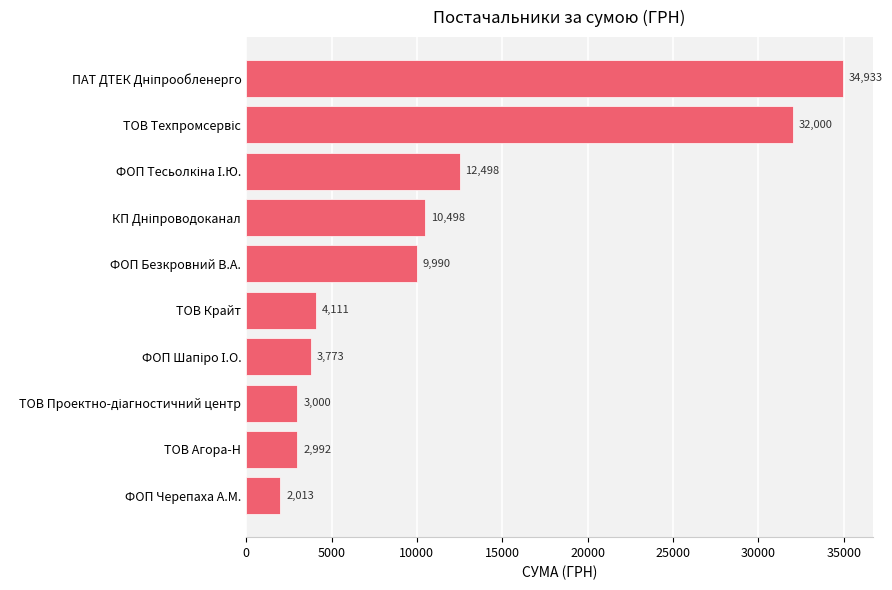

True or false: the data shows 424.9 at ФОП Черепаха А.М..

False